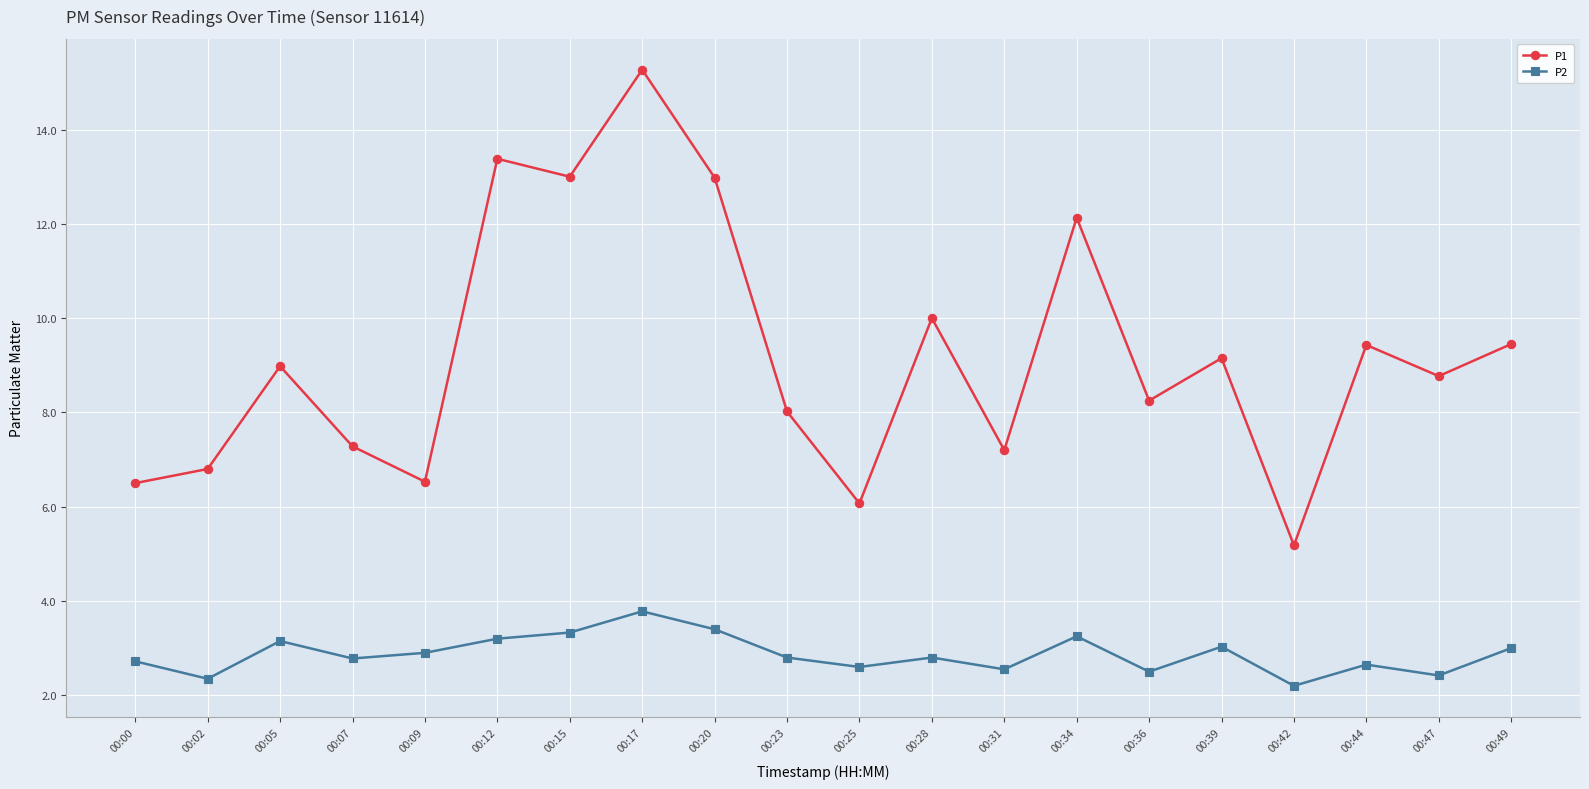

Which series changed the most between 00:12 and 00:23?

P1